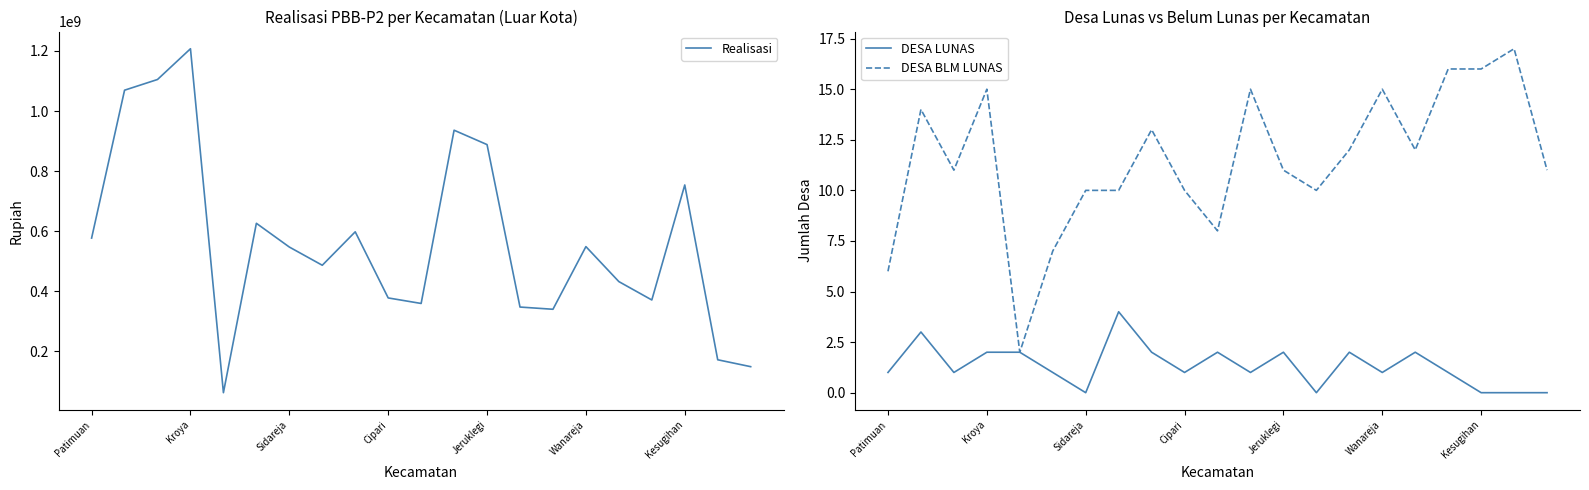

True or false: Realisasi has a value of 194071889 at 10.

False